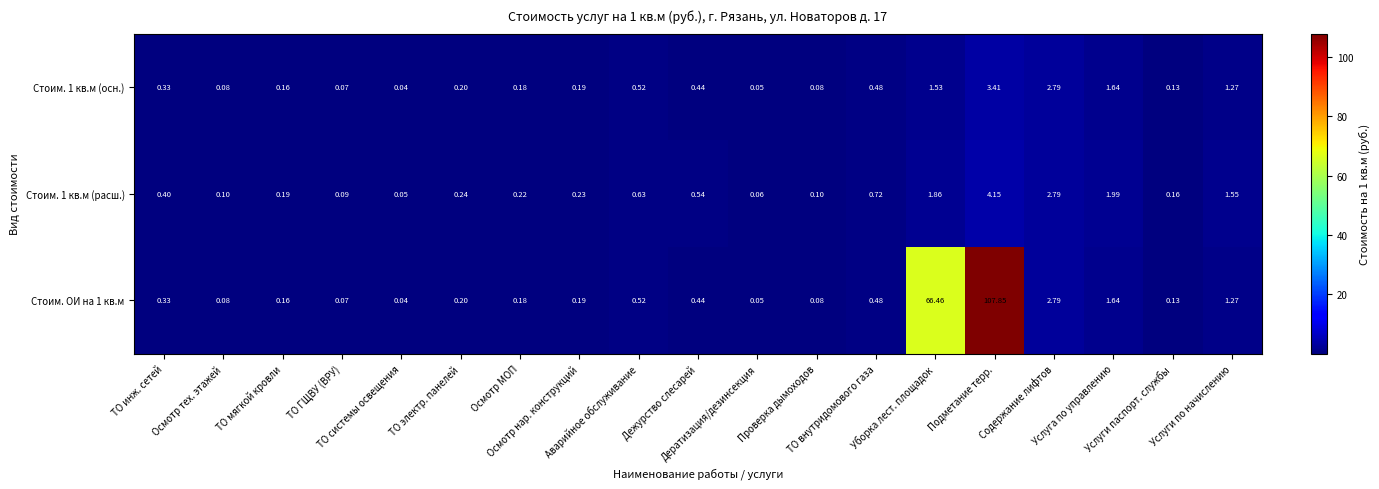

Count the number of data series in this chart.

3